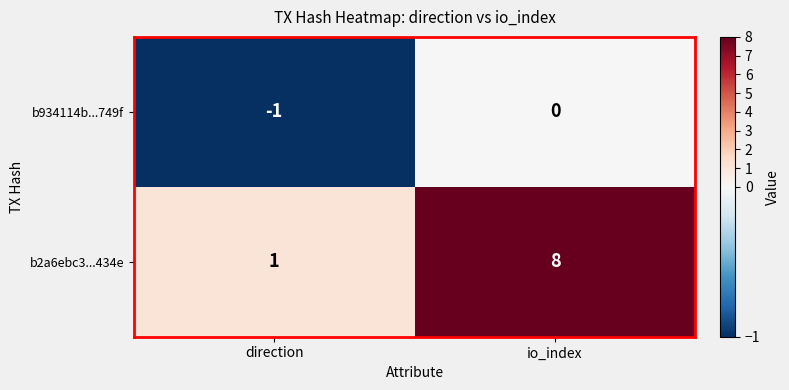

What is the difference between the highest and lowest values at direction?

2